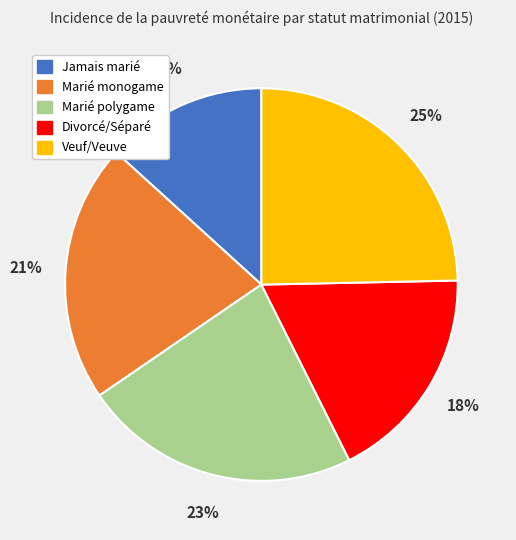

How many slices are in this pie chart?

5